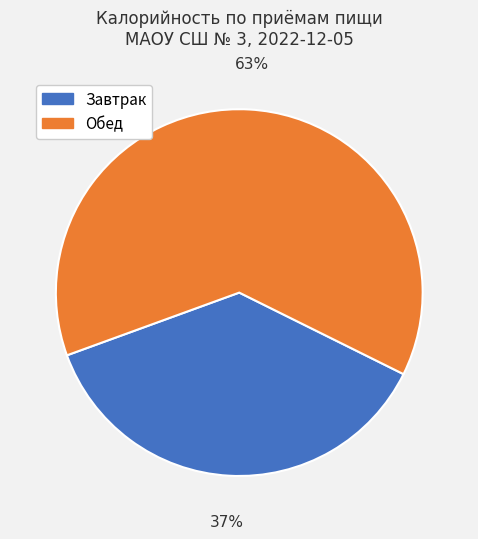

Is there any slice that represents more than half of the pie?

Yes